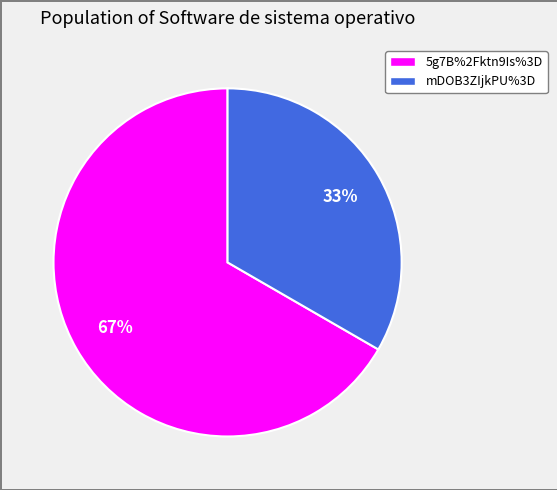

Is there any slice that represents more than half of the pie?

Yes